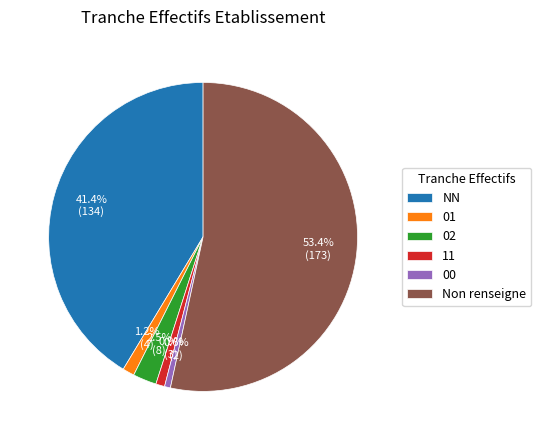

How many segments does this pie chart have?

6